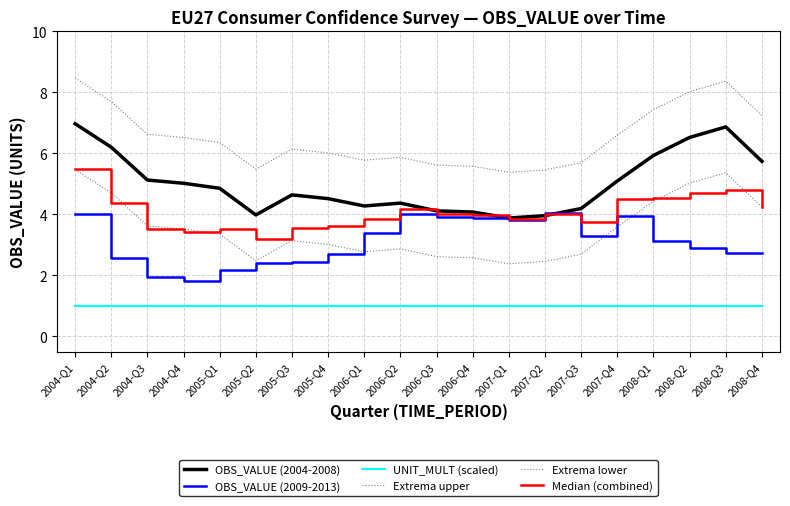

The UNIT_MULT (scaled) series shows 1.4 at 2005-Q1. True or false?

False